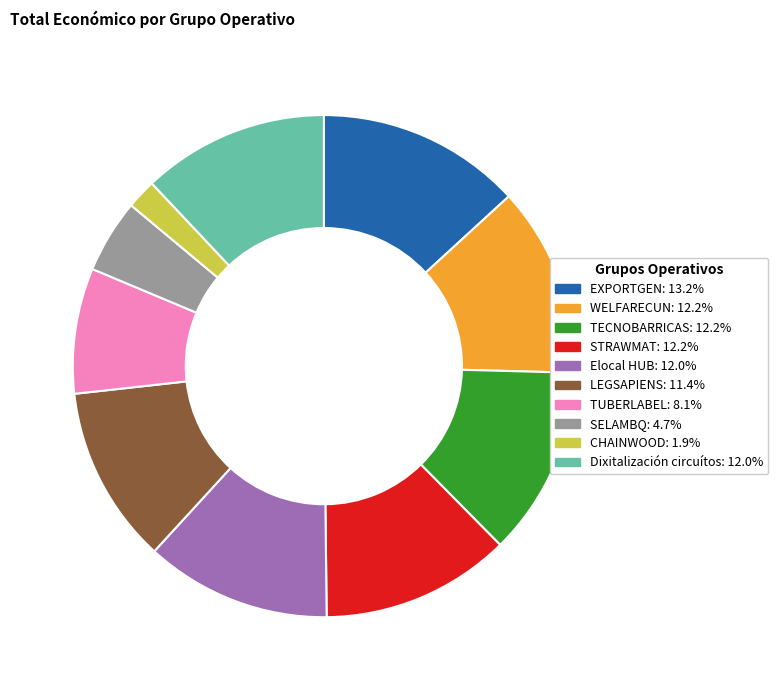

What is the ratio of the value at LEGSAPIENS: 11.4% to the value at EXPORTGEN: 13.2%?

0.9